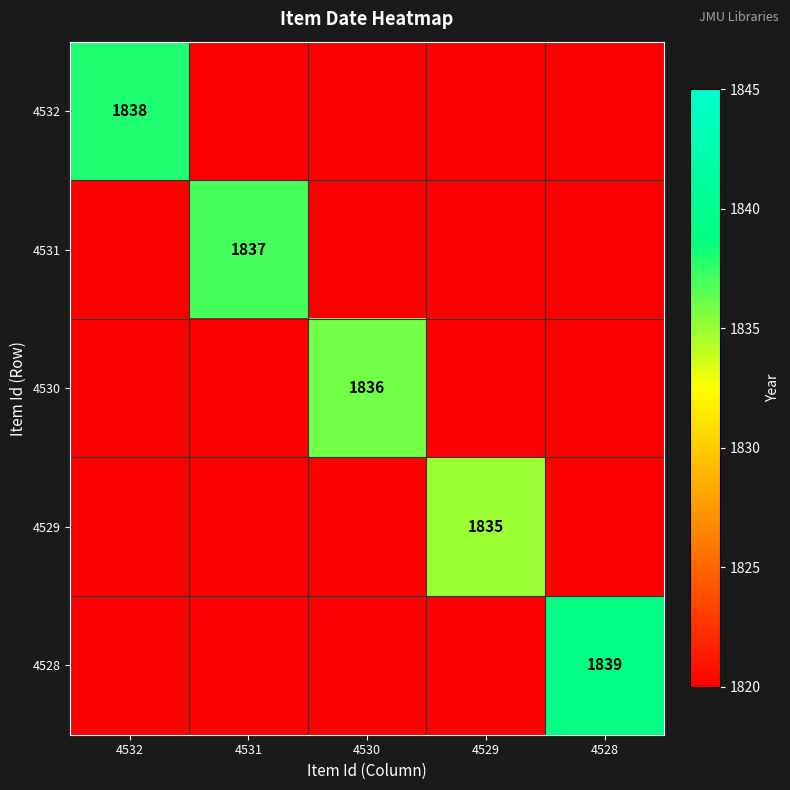

Is it true that 4529 equals -1218 at 4530?

False